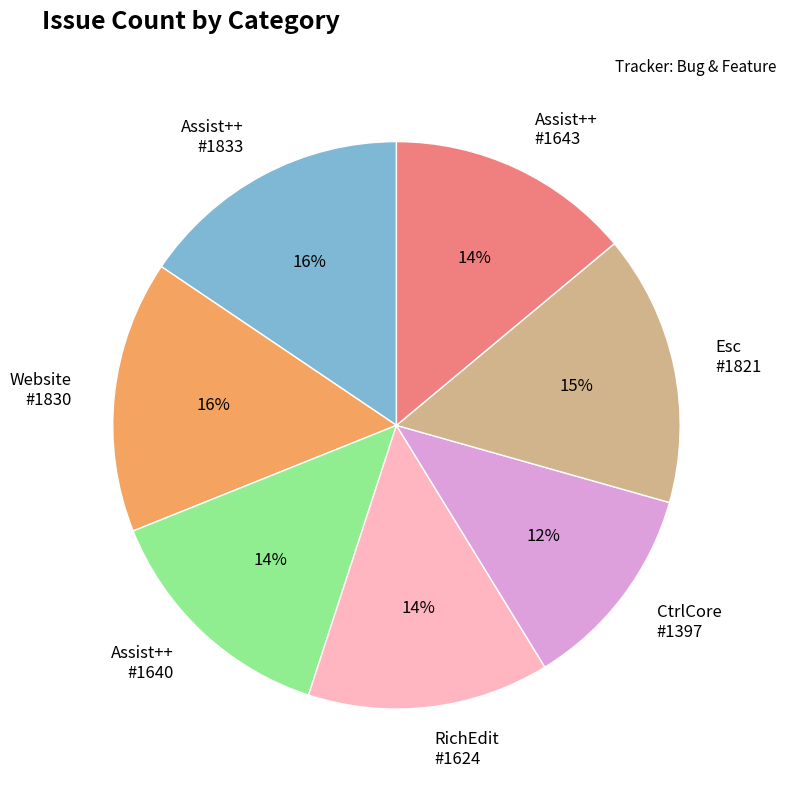

True or false: CtrlCore #1397 accounts for 12% of the total.

True